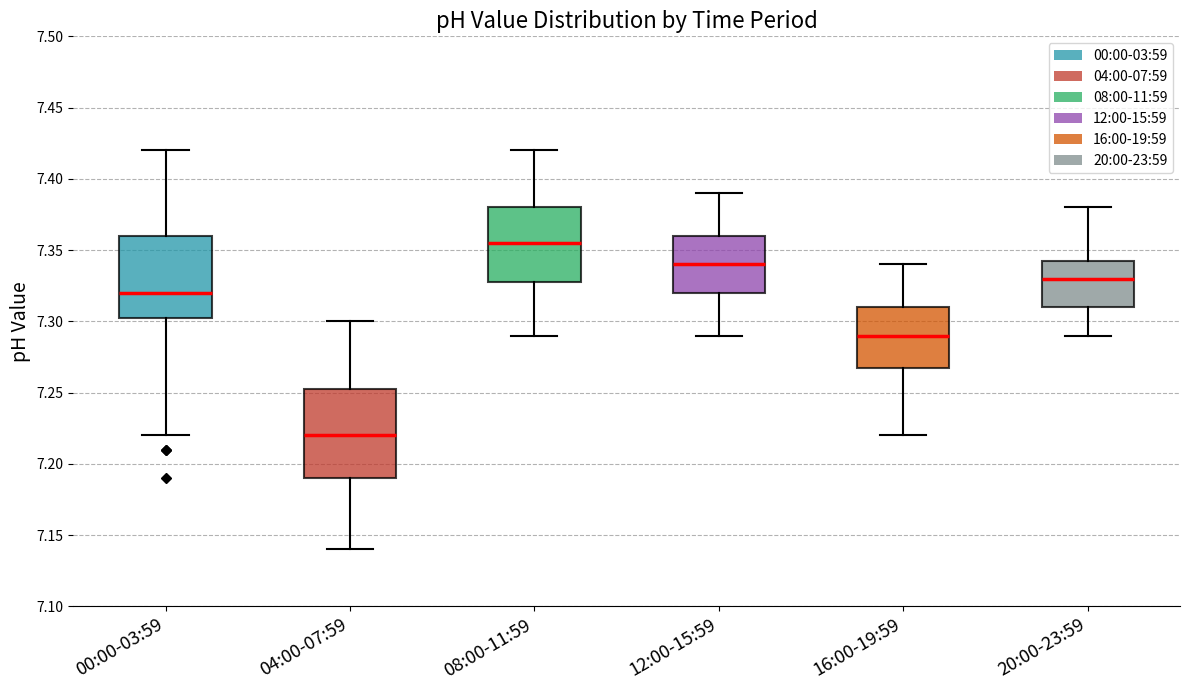

Which box's median line is the lowest?

04:00-07:59